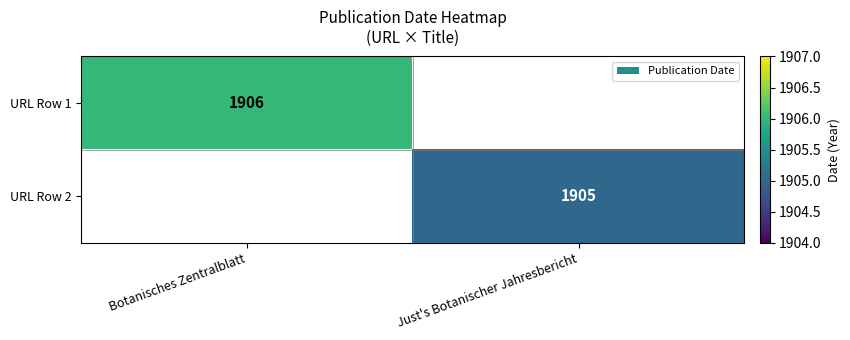

The value of URL Row 2 at Just's Botanischer Jahresbericht is 1905. True or false?

True